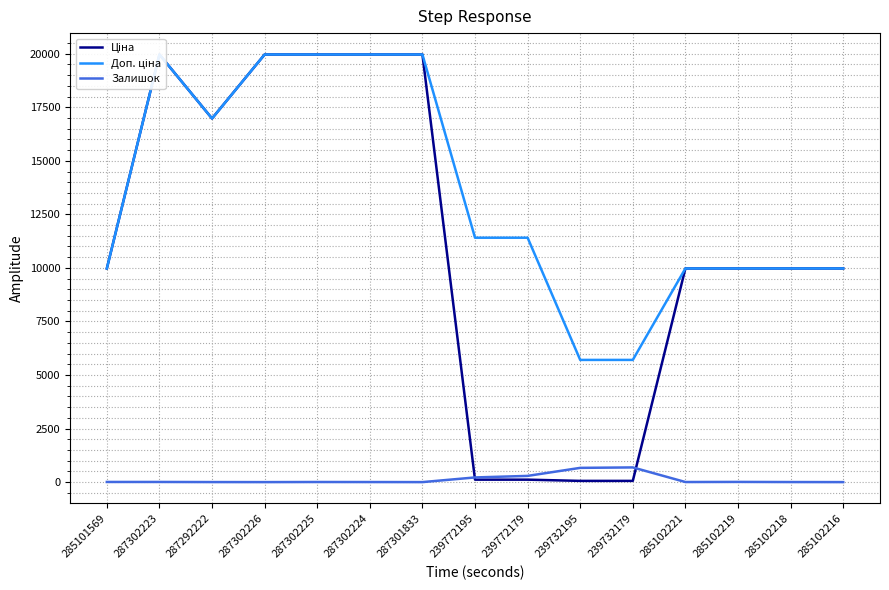

List the labels in order of Доп. ціна value, smallest first.

239732195, 239732179, 285101569, 285102221, 285102219, 285102218, 285102216, 239772195, 239772179, 287292222, 287302223, 287302226, 287302225, 287302224, 287301833